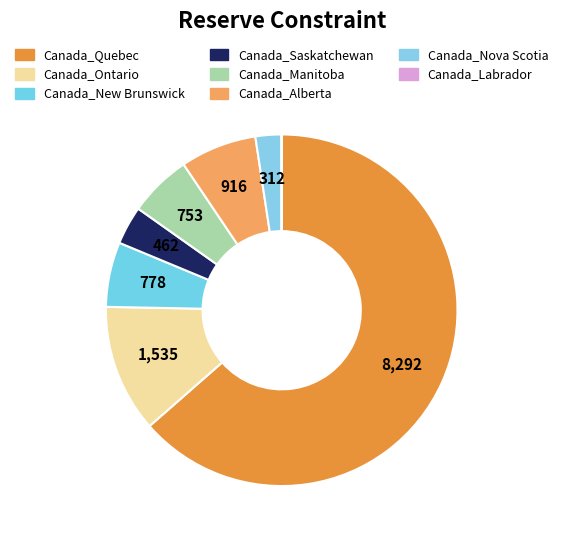

What is the majority slice?

Canada_Quebec